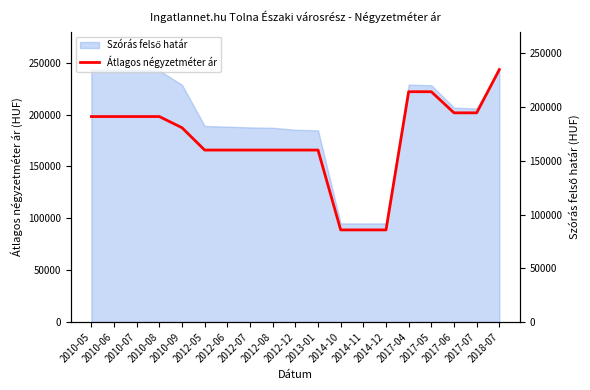

Reading left to right, list all the values displayed in this chart.

2010-05=191176	2010-06=191176	2010-07=191176	2010-08=191176	2010-09=180784	2012-05=160000	2012-06=160000	2012-07=160000	2012-08=160000	2012-12=160000	2013-01=160000	2014-10=85714	2014-11=85714	2014-12=85714	2017-04=214285	2017-05=214285	2017-06=194642	2017-07=194642	2018-07=234920